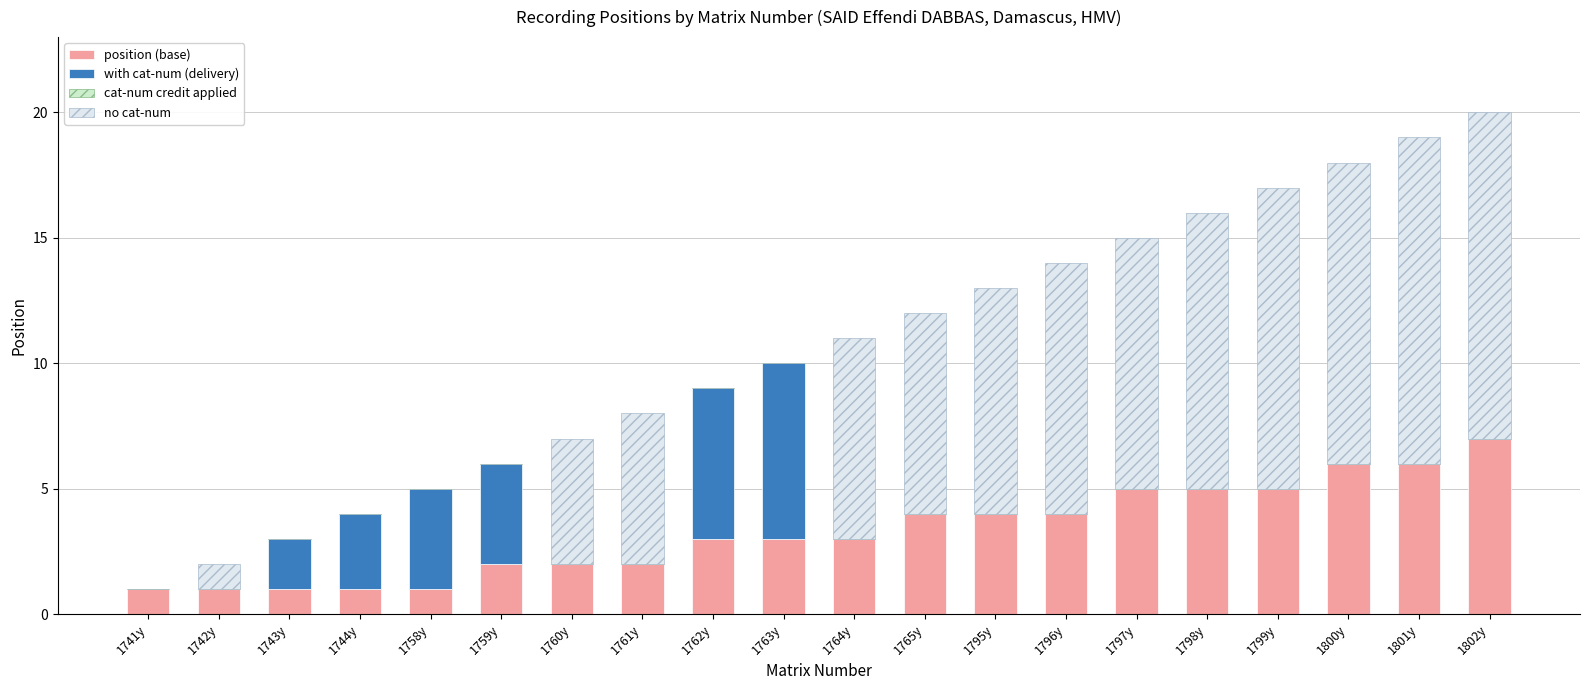

Which category has the highest value in the position (base) series?

1802y